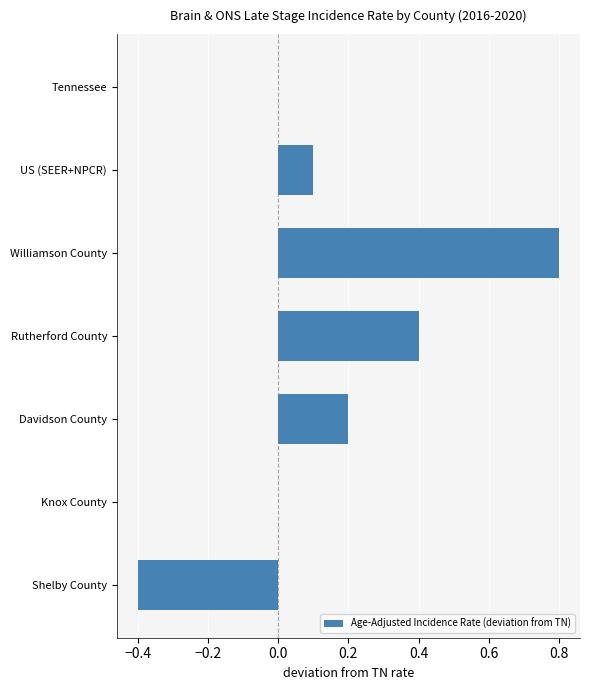

The value at Davidson County is 0.3. True or false?

False